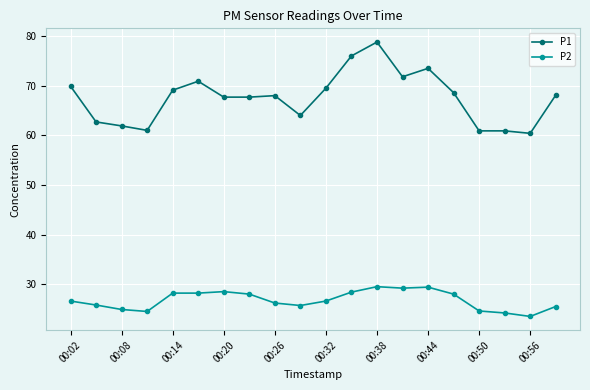

What is the value of the P1 point at the 4th from the left?

61.0